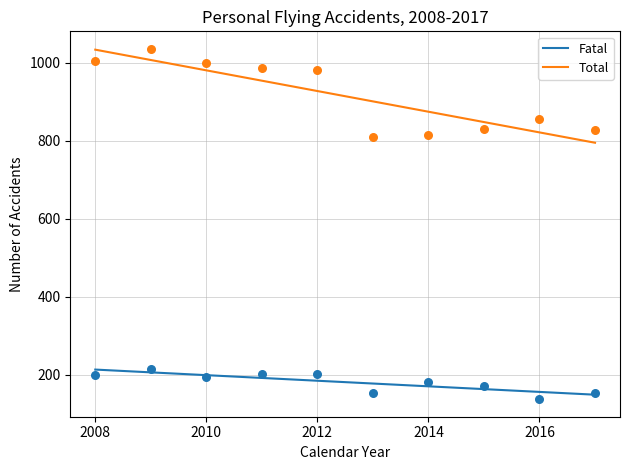

Which series contains the lowest Y value?

Fatal